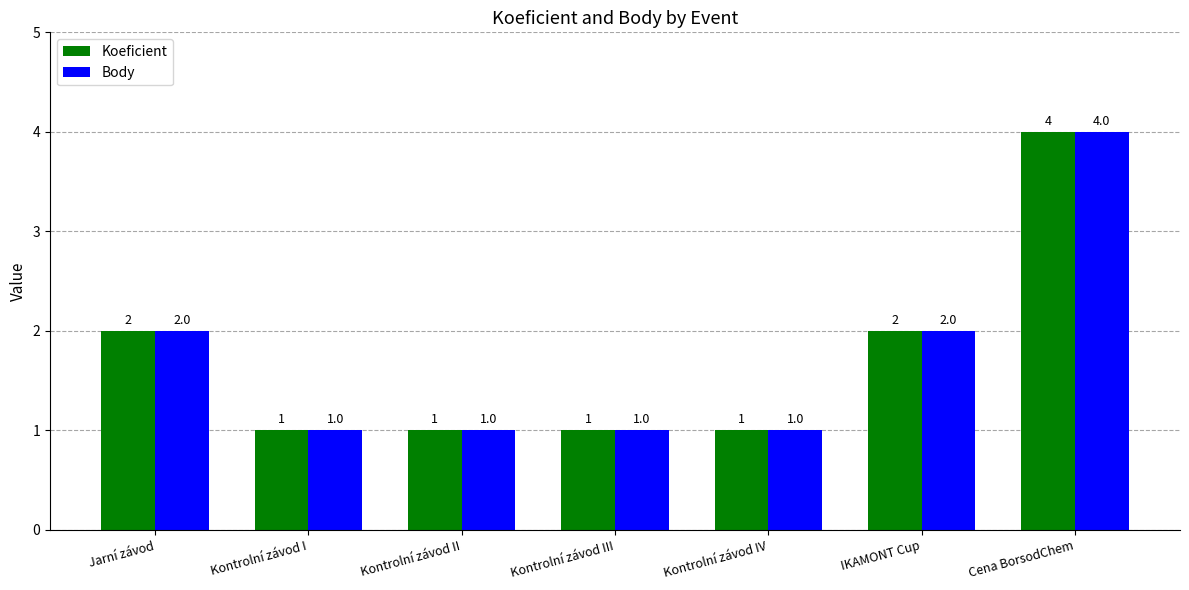

What is the label of the 3rd bar from the right?

Kontrolní závod IV